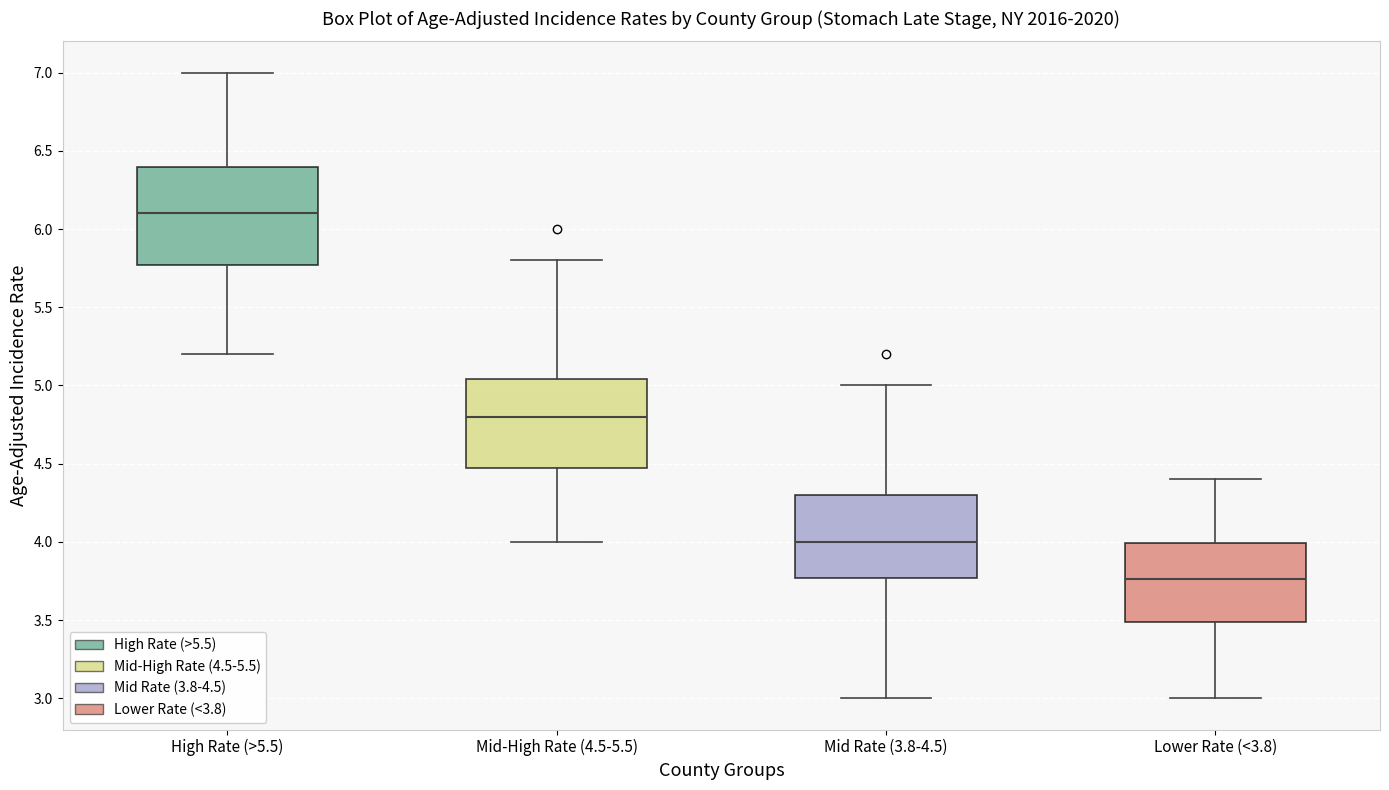

Reading left to right, read every box against the y-axis: the position of its median line, the range the box covers, and the ends of its whiskers. The values are not printed on the chart, so give them approximately, as read against the axis.

High Rate (>5.5): median 6.10, box 5.75 to 6.40, whiskers 5.20 to 7.00
Mid-High Rate (4.5-5.5): median 4.80, box 4.45 to 5.05, whiskers 4.00 to 5.80
Mid Rate (3.8-4.5): median 4.00, box 3.75 to 4.30, whiskers 3.00 to 5.00
Lower Rate (<3.8): median 3.75, box 3.50 to 4.00, whiskers 3.00 to 4.40